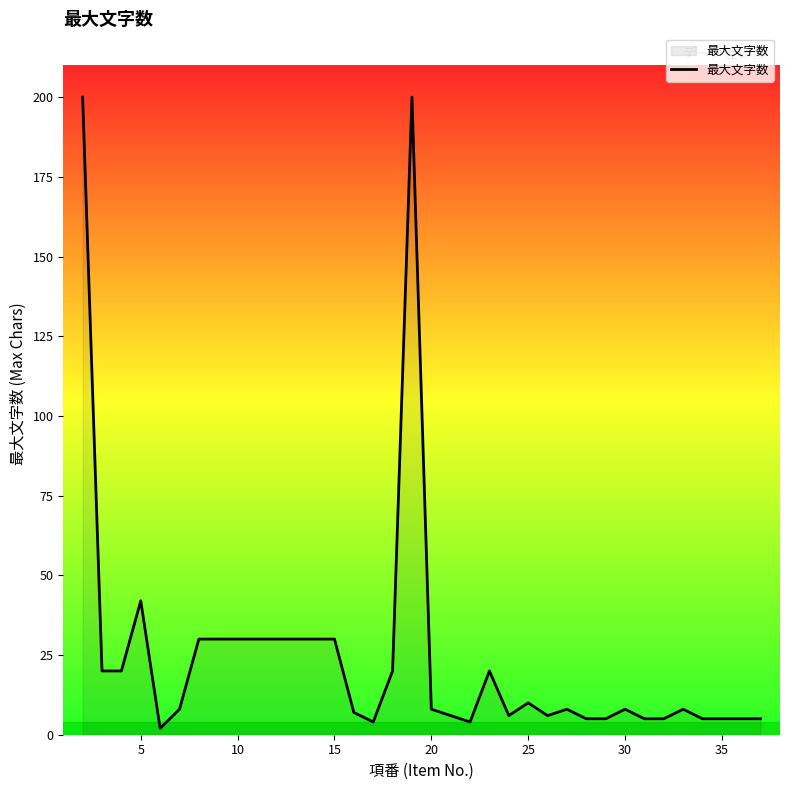

How many lines are shown in the chart?

1